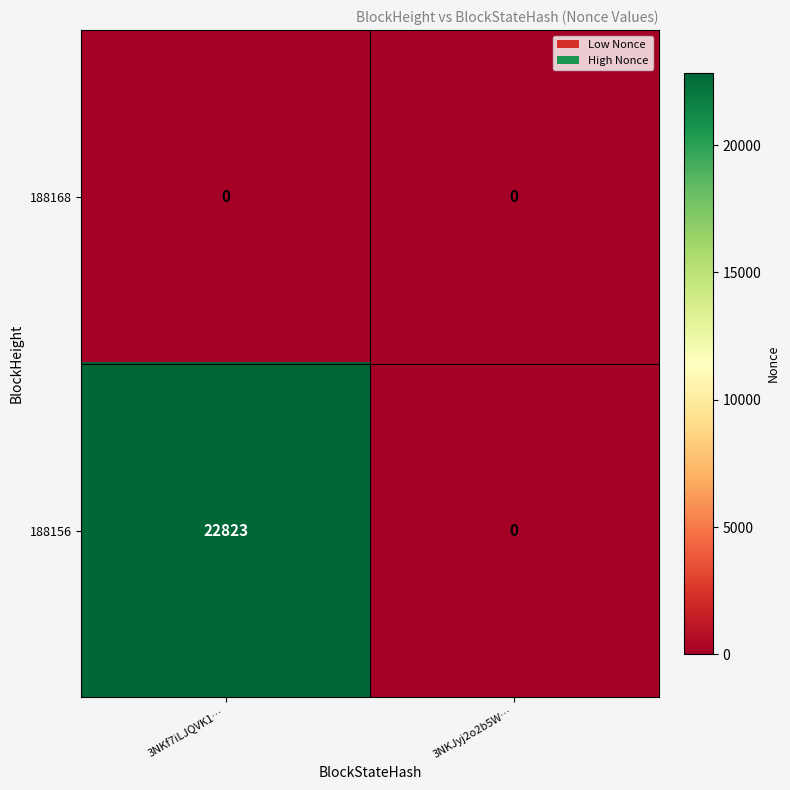

Which series has the largest range (max minus min)?

188156